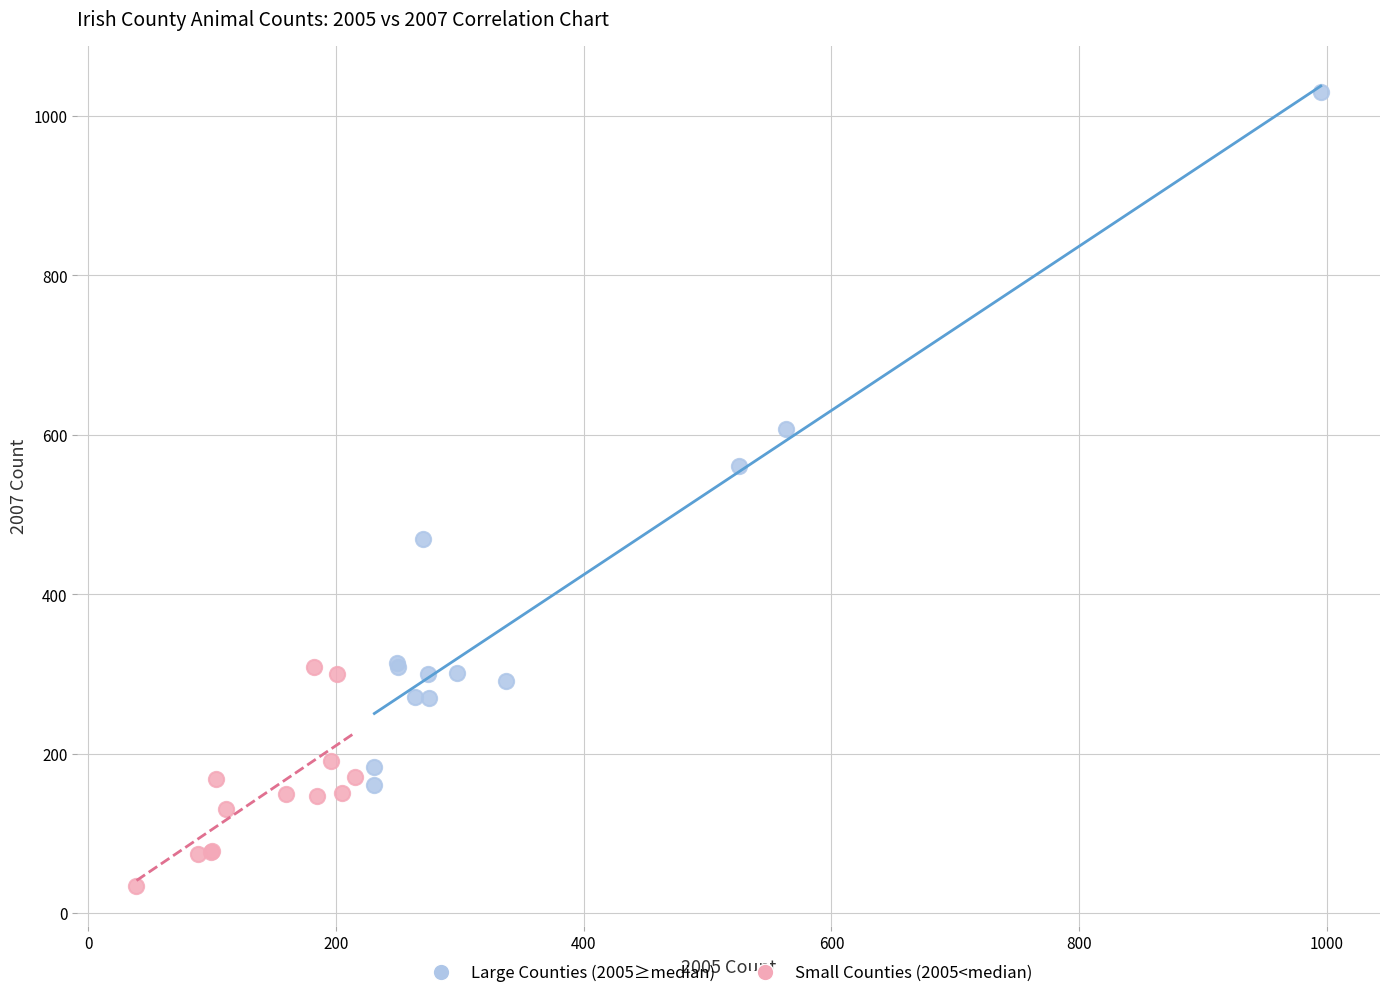

Which series contains the highest Y value?

Large Counties (2005≥median)